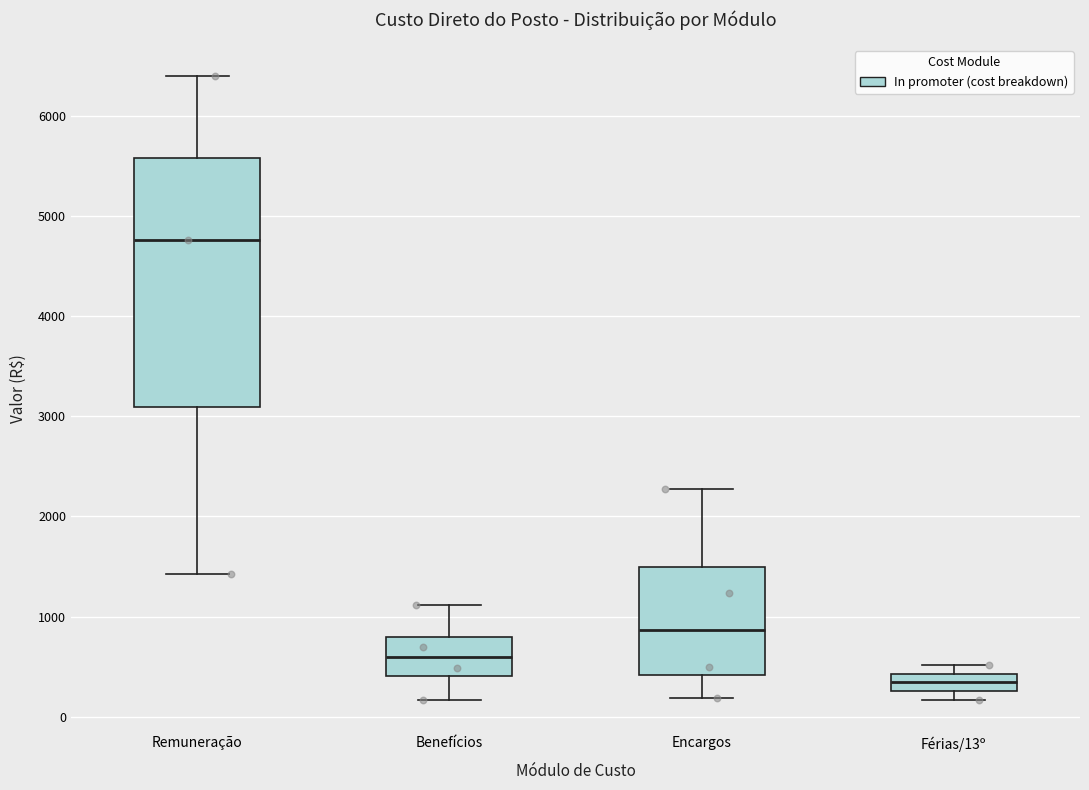

Which box is the tallest, from its lower edge to its upper edge?

Remuneração